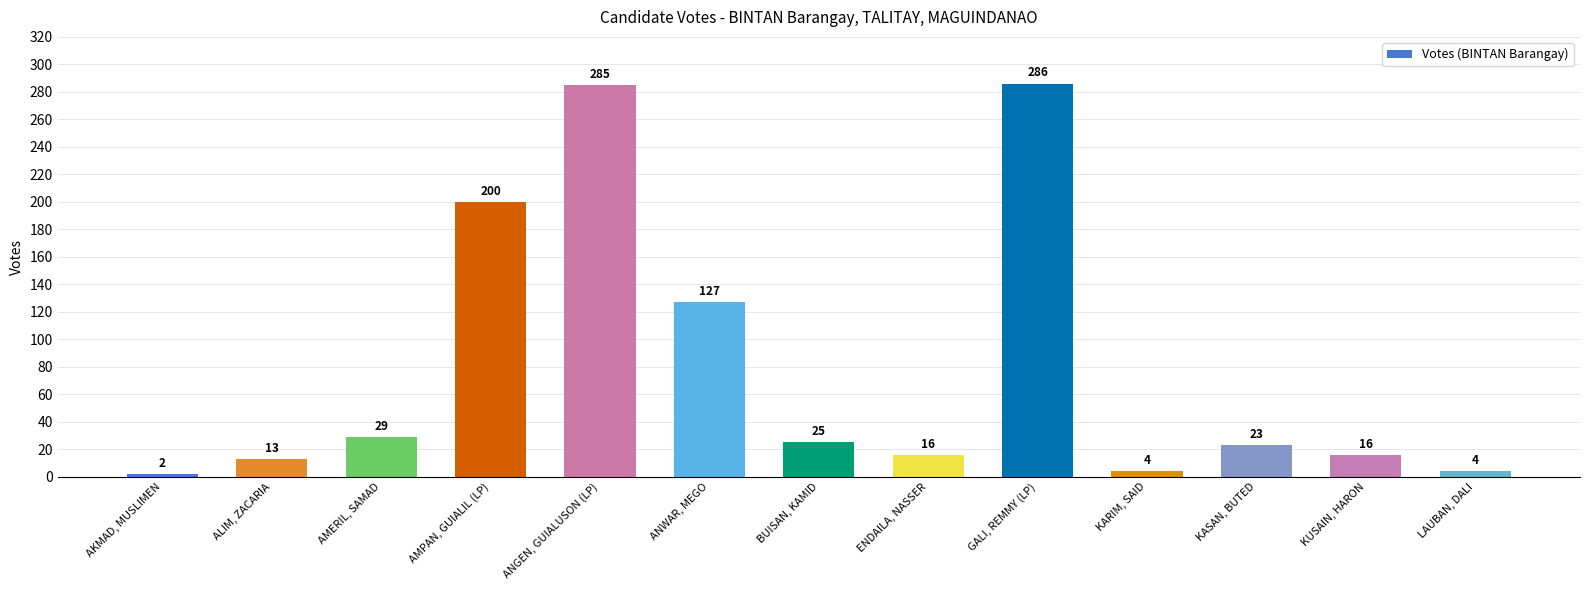

At which label is the value closest to 144?

ANWAR, MEGO